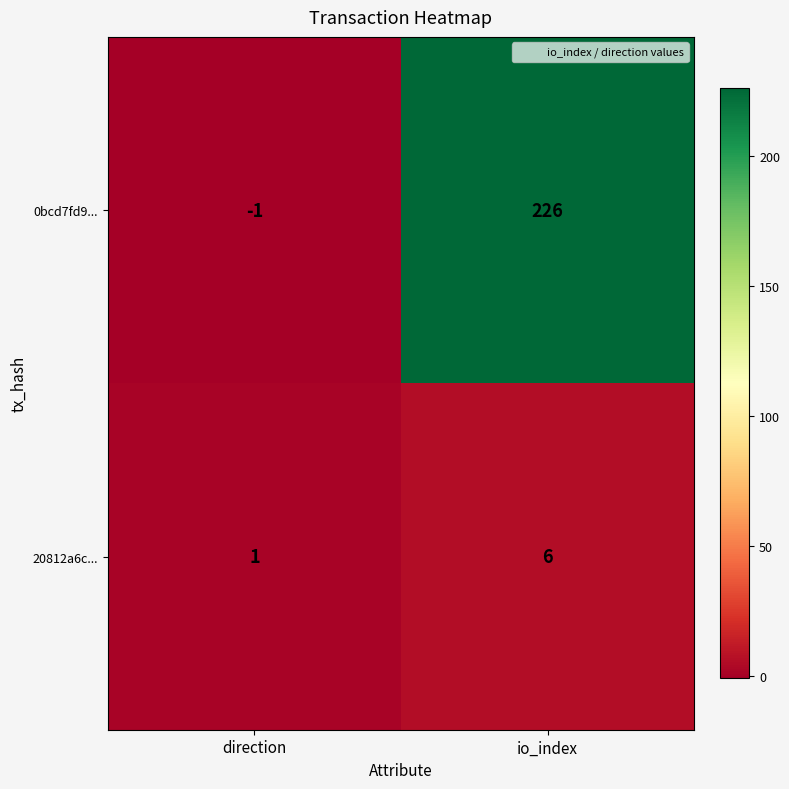

What is the spread (max minus min) of values at io_index?

220